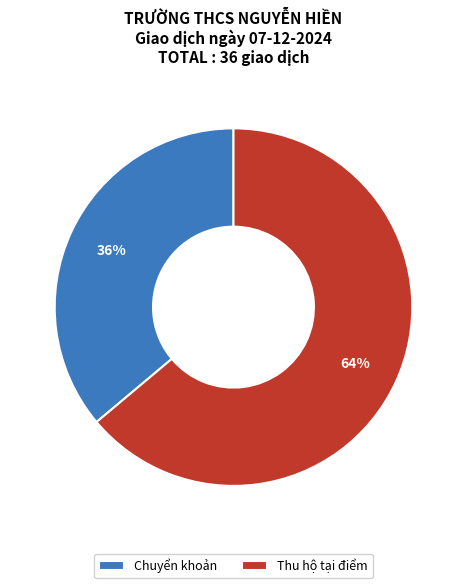

Do Chuyển khoản and Thu hộ tại điểm together represent more than half of the pie?

Yes